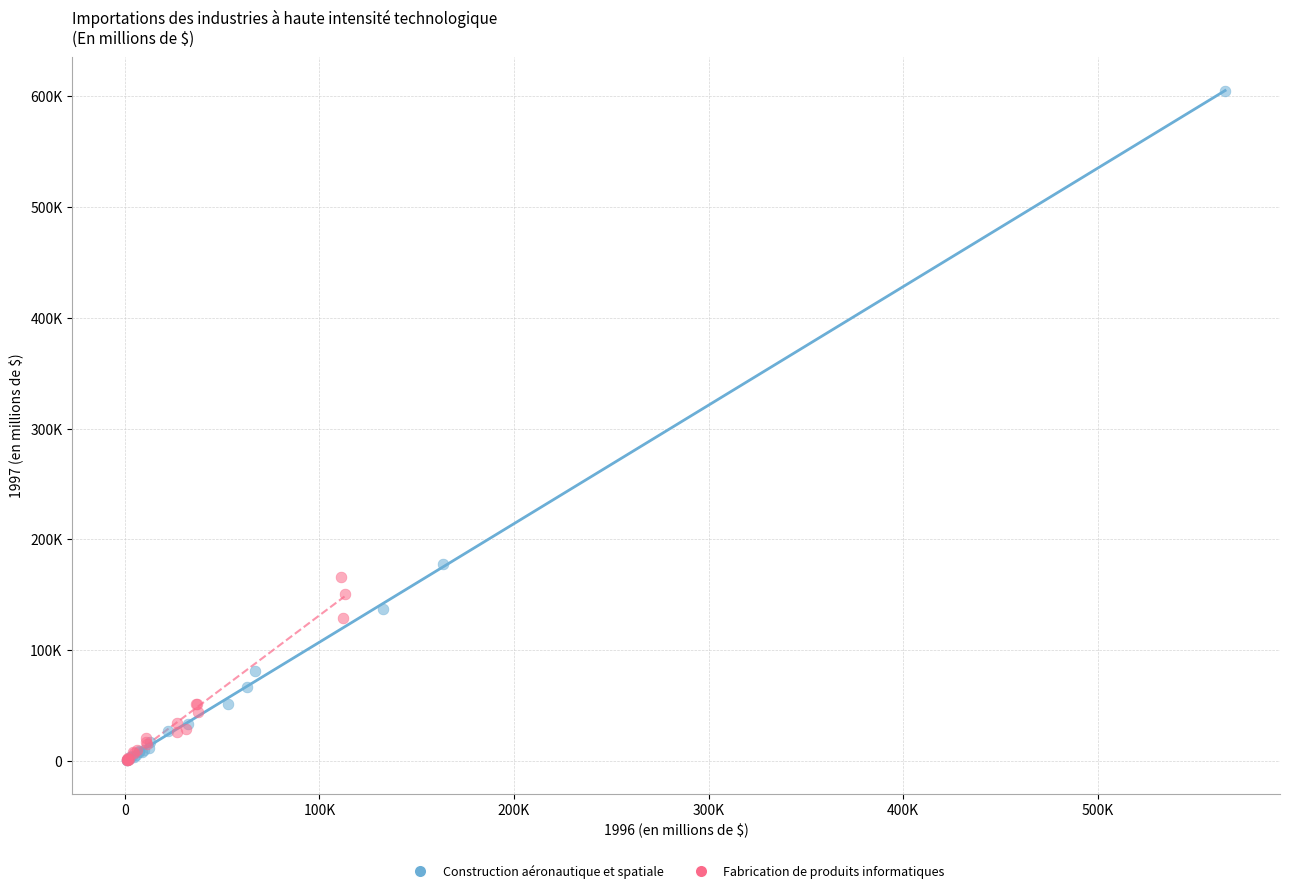

Which series reaches the maximum Y coordinate?

Construction aéronautique et spatiale